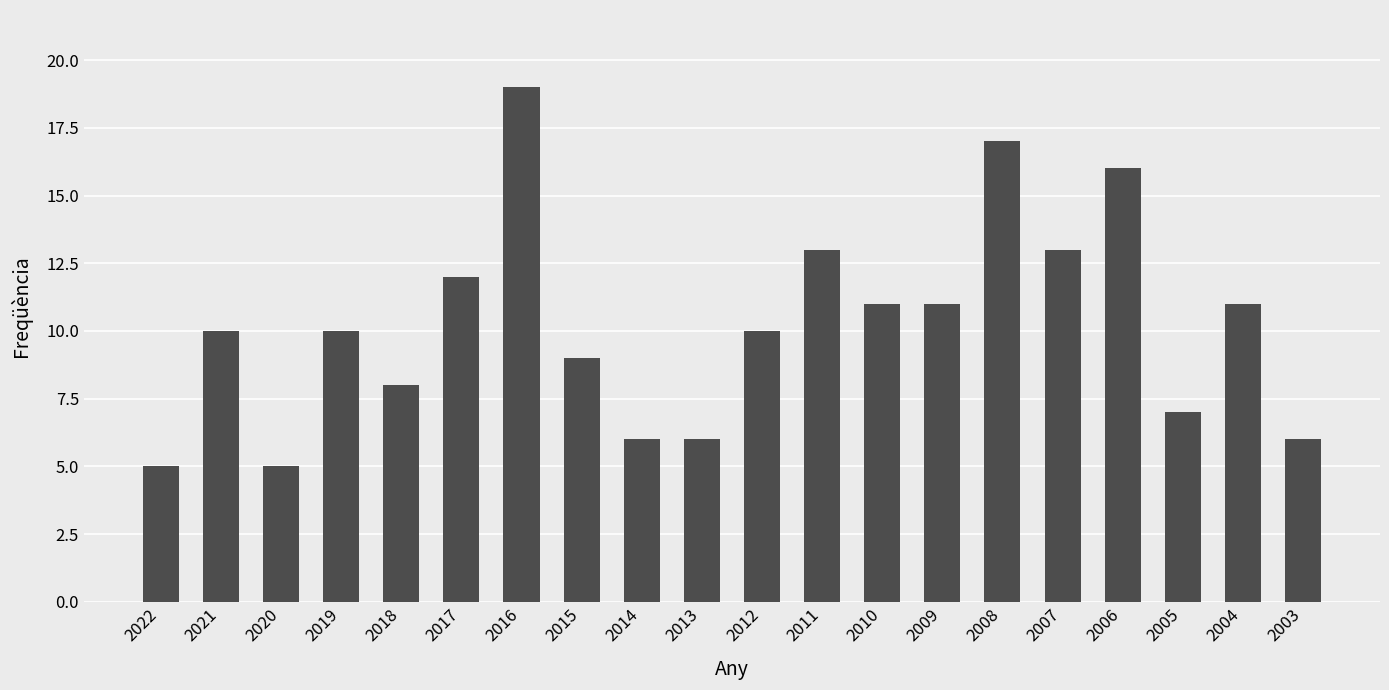

How many bars are there in total?

20